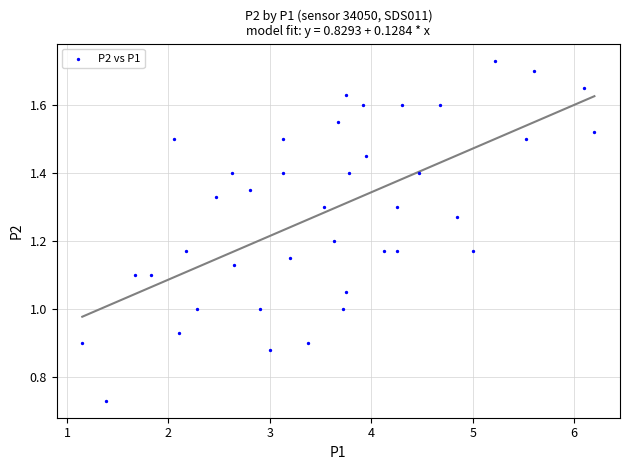

What is the range of Y values (max minus min)?

1.0